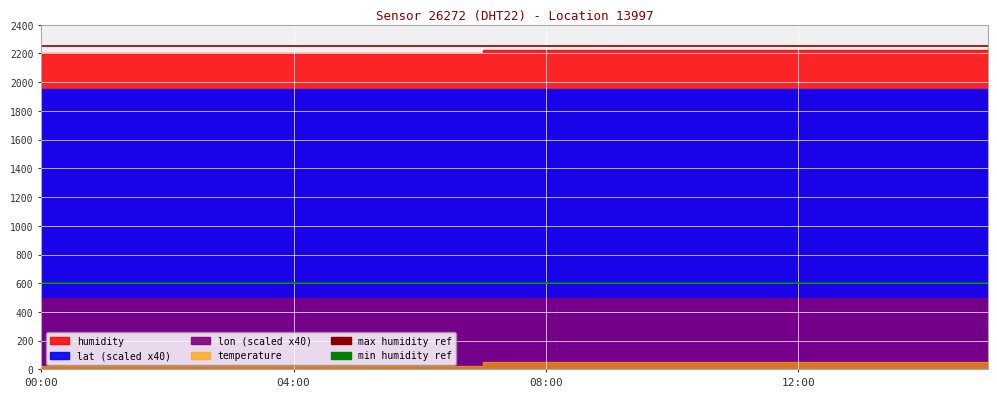

What is the label of the 1st point from the left?

00:00